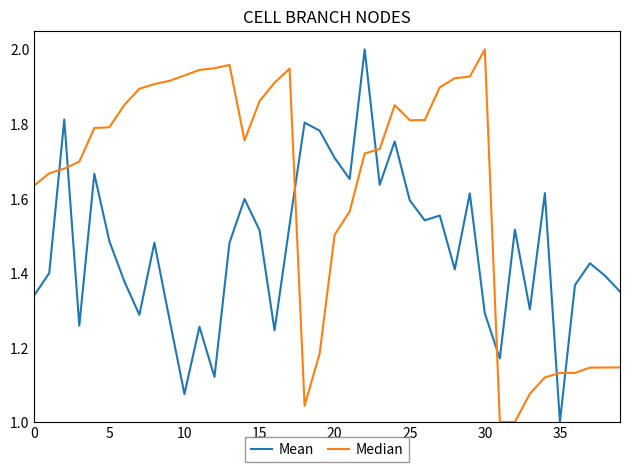

Which series has the largest total across all categories?

Median